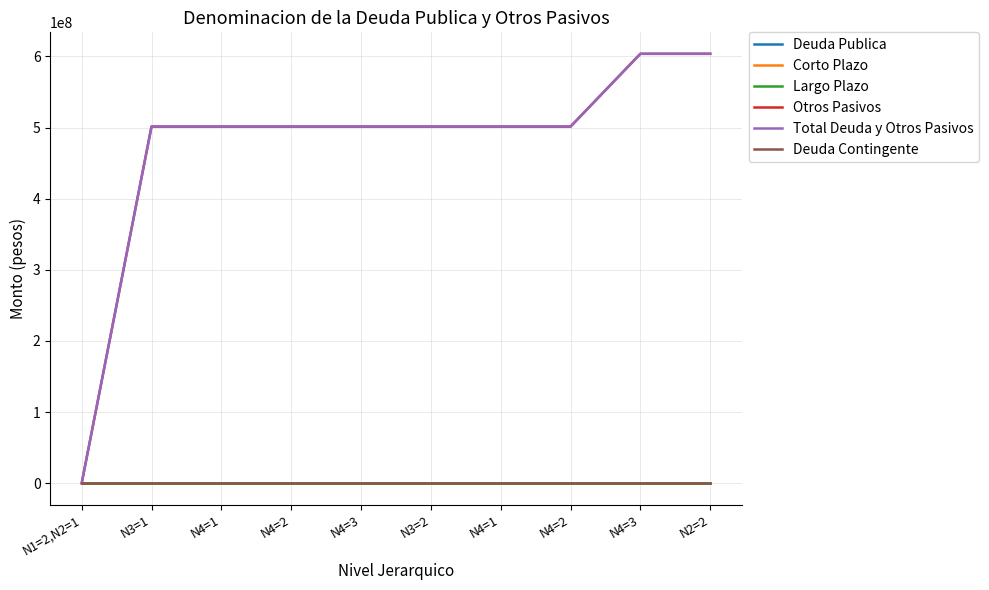

Does the chart display data point markers on the line(s)?

No